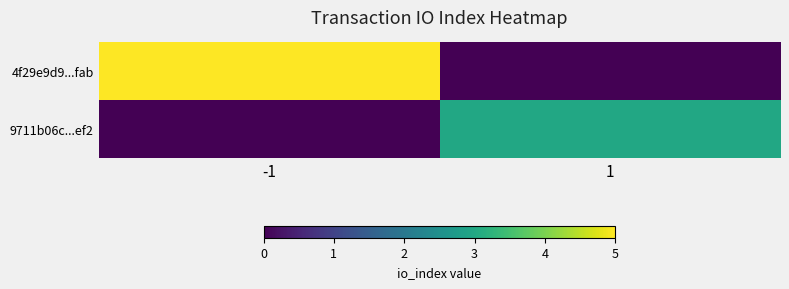

The value of 4f29e9d9...fab at 1 is 0. True or false?

True